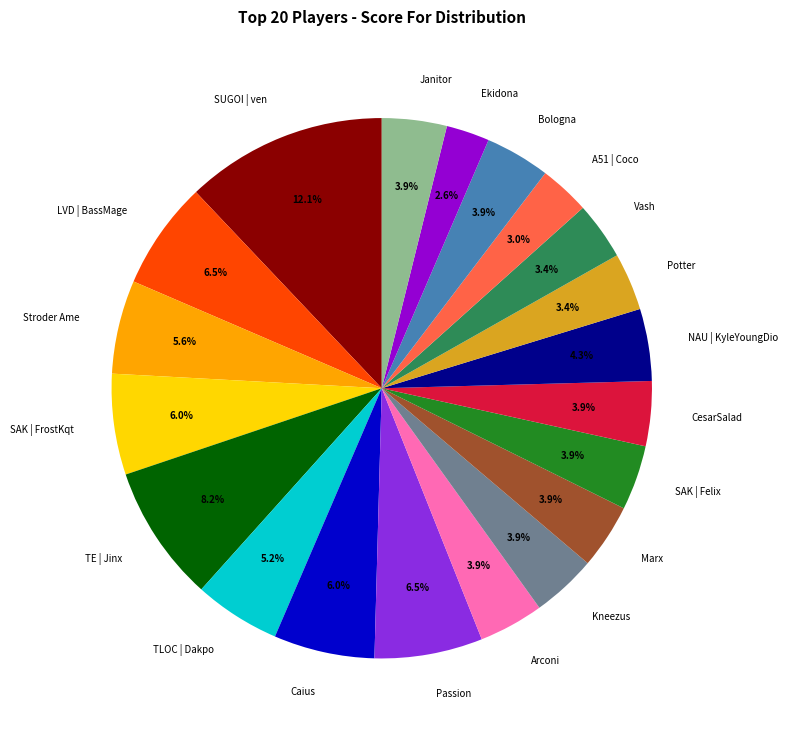

To the nearest percent, what portion does Bologna represent?

4%